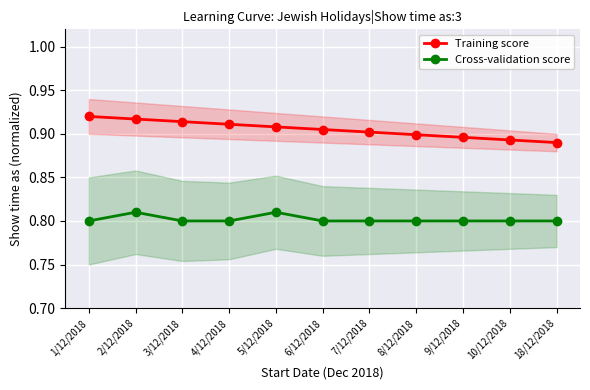

What is the minimum value shown in the chart?

0.8